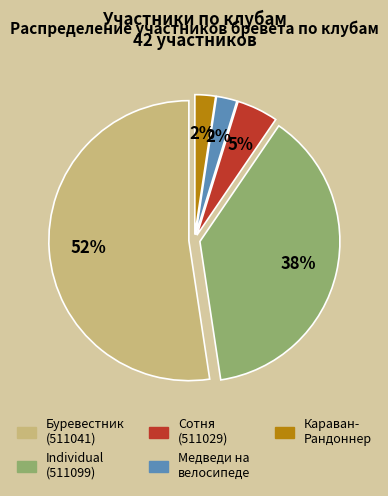

To the nearest percent, what is the average slice percentage?

20%